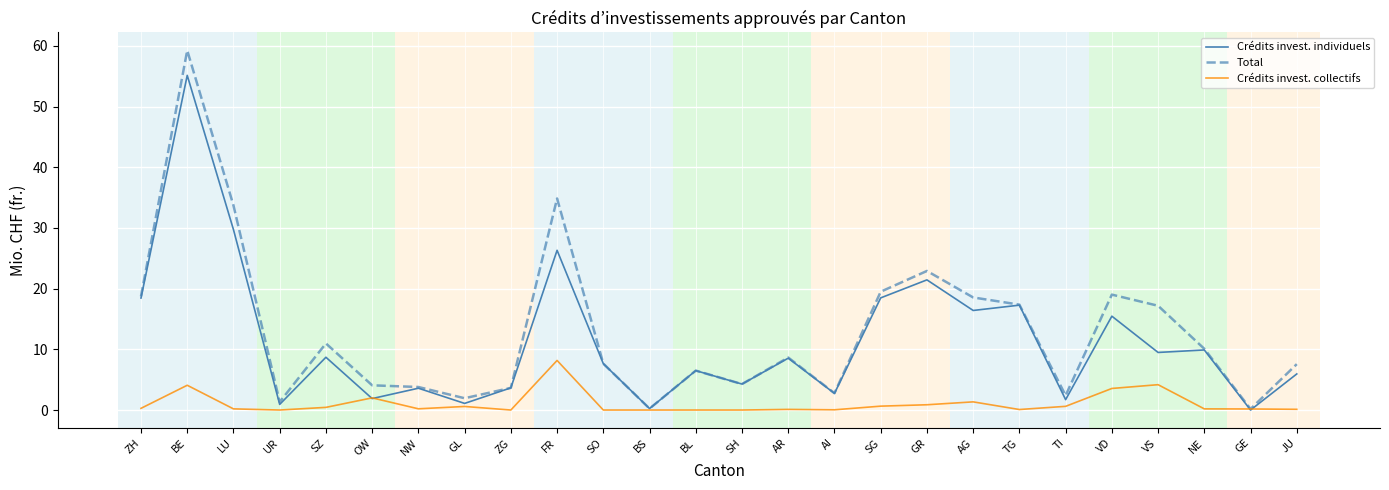

At LU, list the series in order from smallest to largest.

Crédits invest. collectifs, Crédits invest. individuels, Total